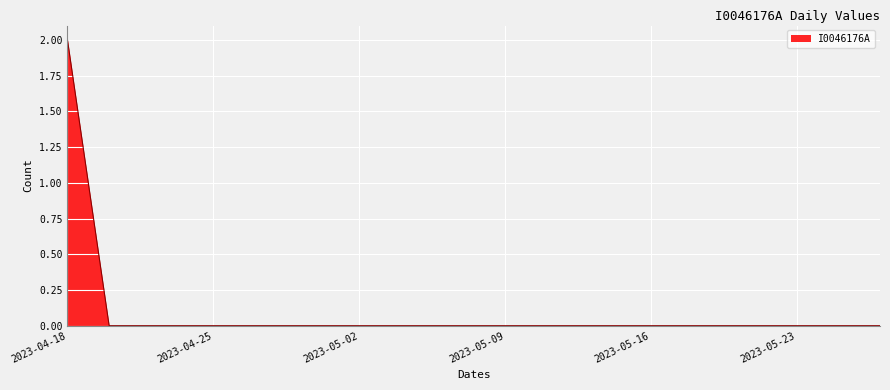

What is the greatest value displayed?

2